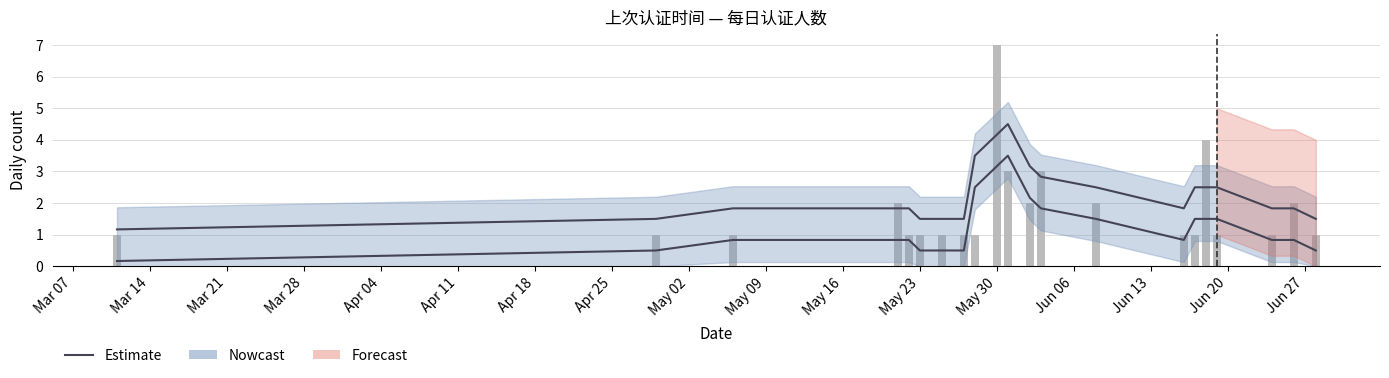

How many bars are there in total?

21